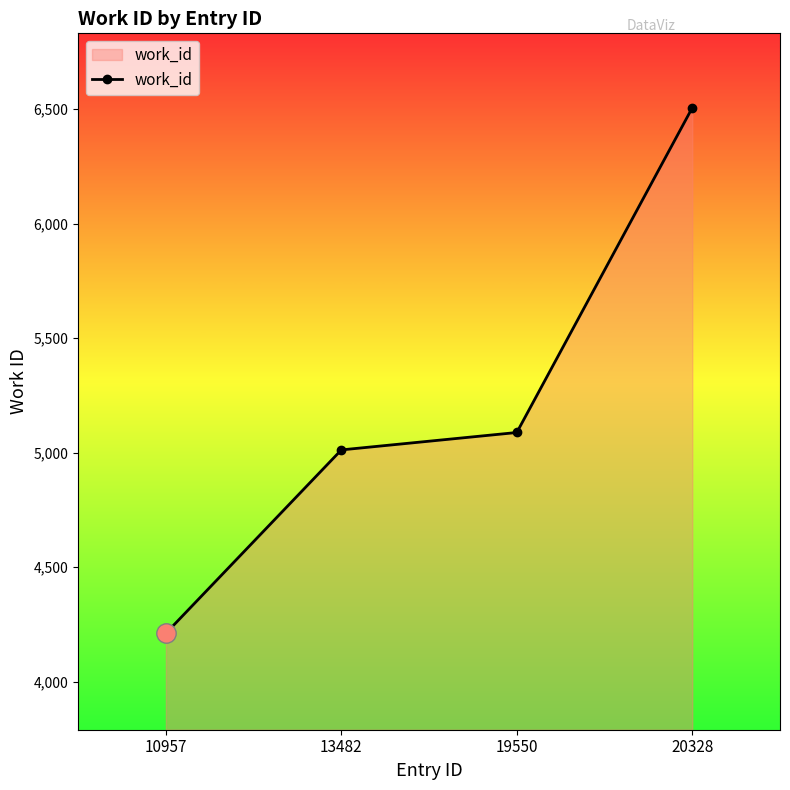

What value does the data have at 10957, to the nearest 100?

4200